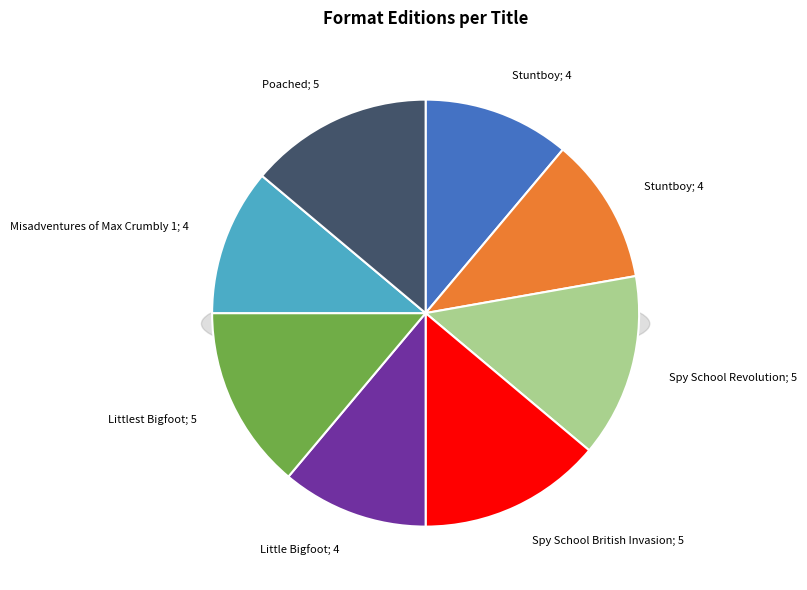

What percentage do Little Bigfoot, Big City and Littlest Bigfoot together represent?

25.0%